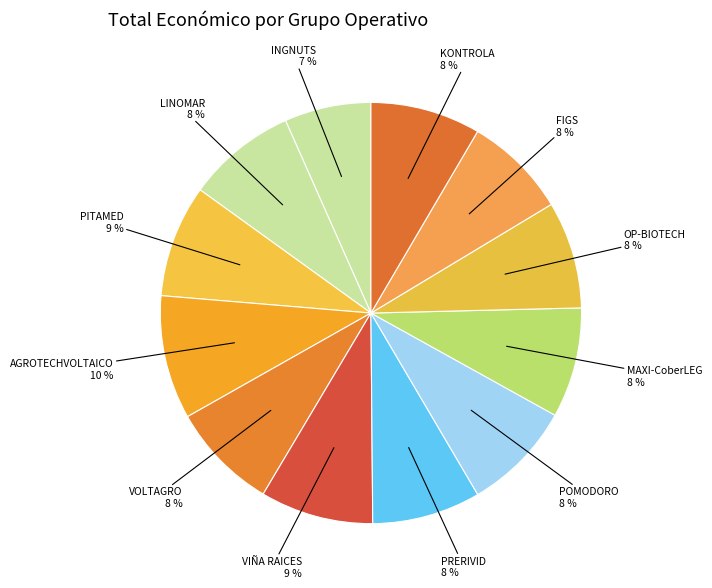

How many slices are in this pie chart?

12